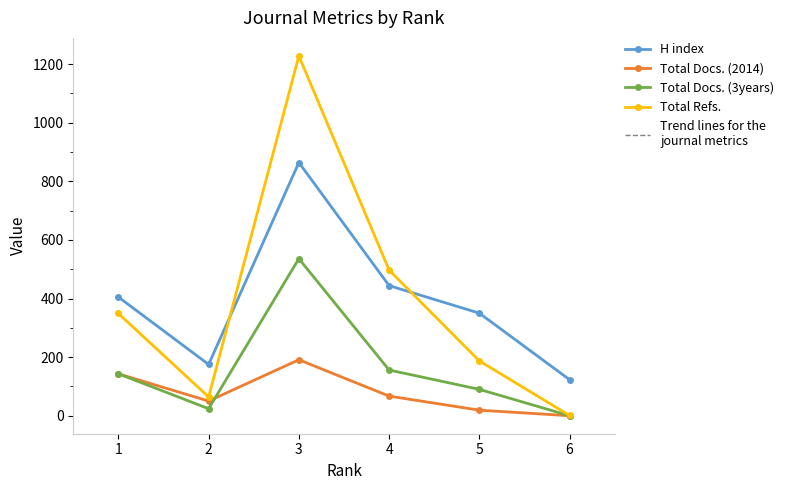

What is the average value of the Total Refs. series?

388